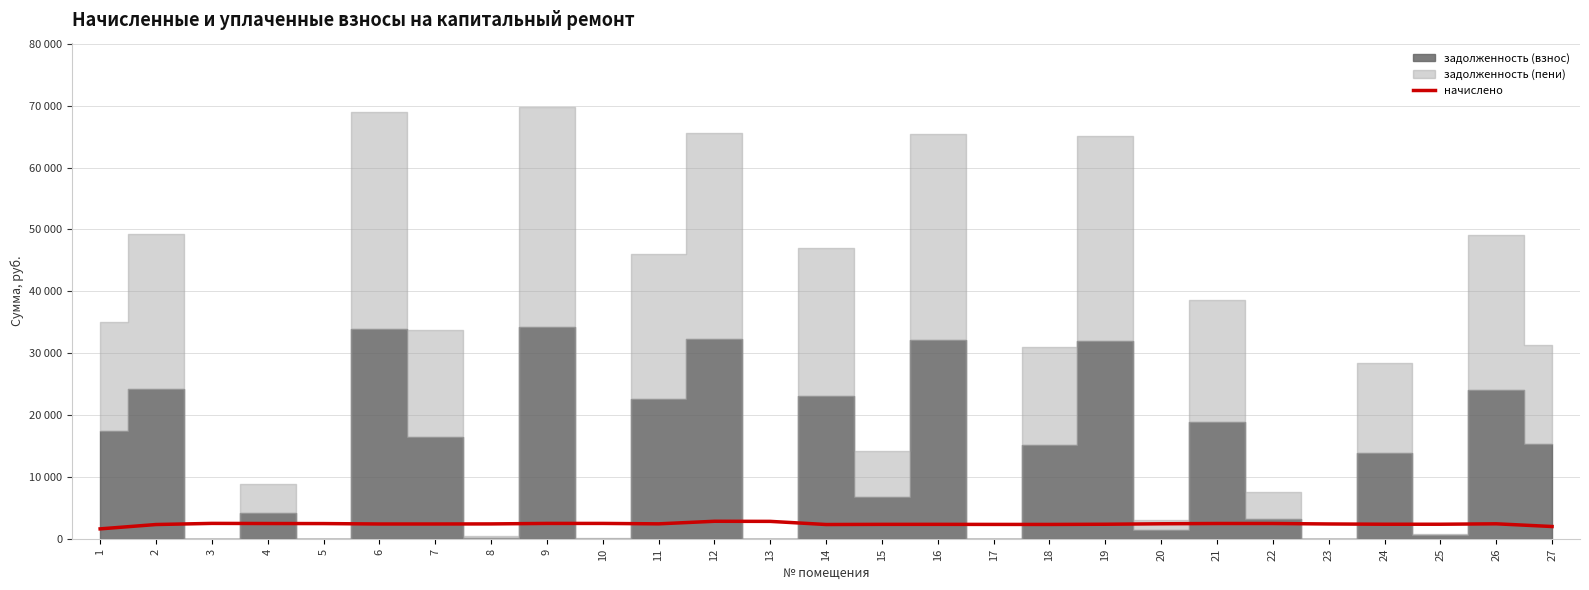

List the labels in order of value, largest first.

12, 13, 3, 9, 10, 21, 22, 4, 5, 20, 26, 11, 8, 23, 6, 7, 24, 25, 19, 16, 15, 17, 18, 14, 2, 27, 1